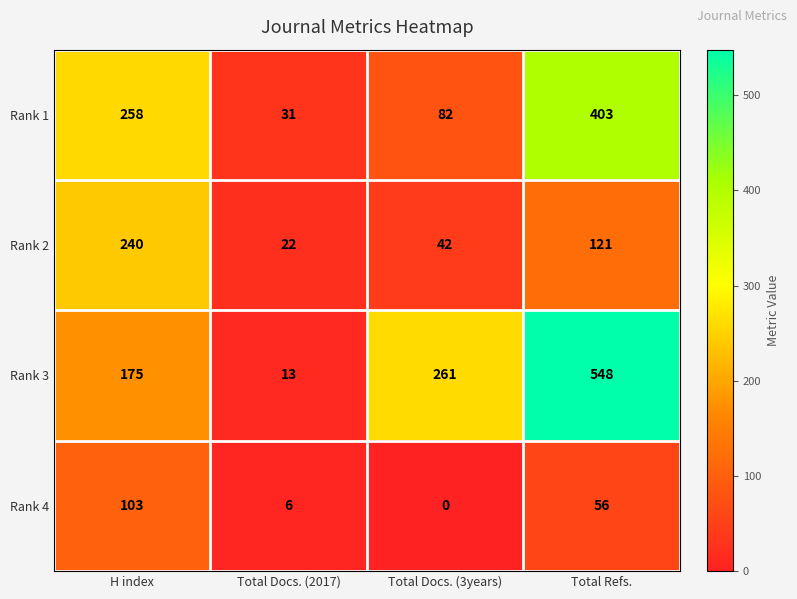

What is the sum of all Rank 4 values?

165